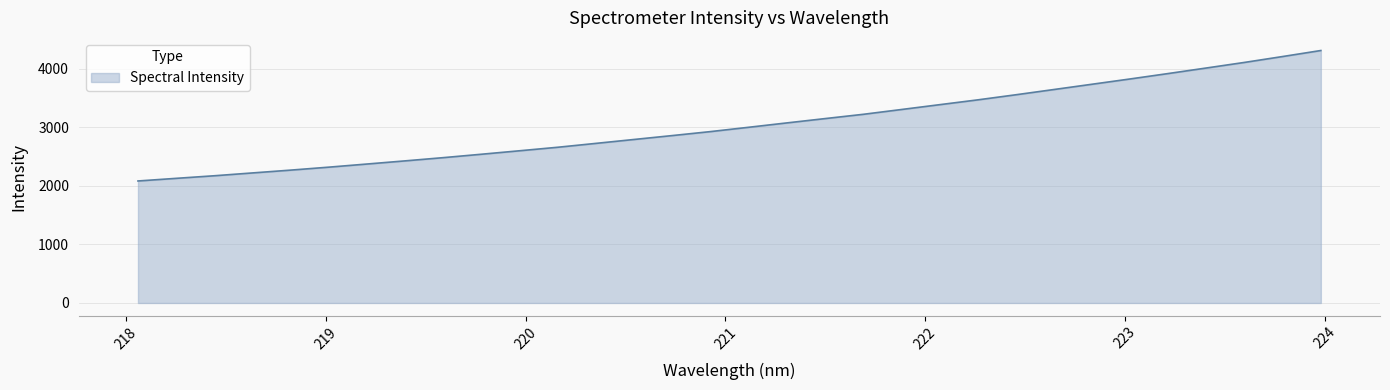

What is the maximum value shown in the chart?

4312.7